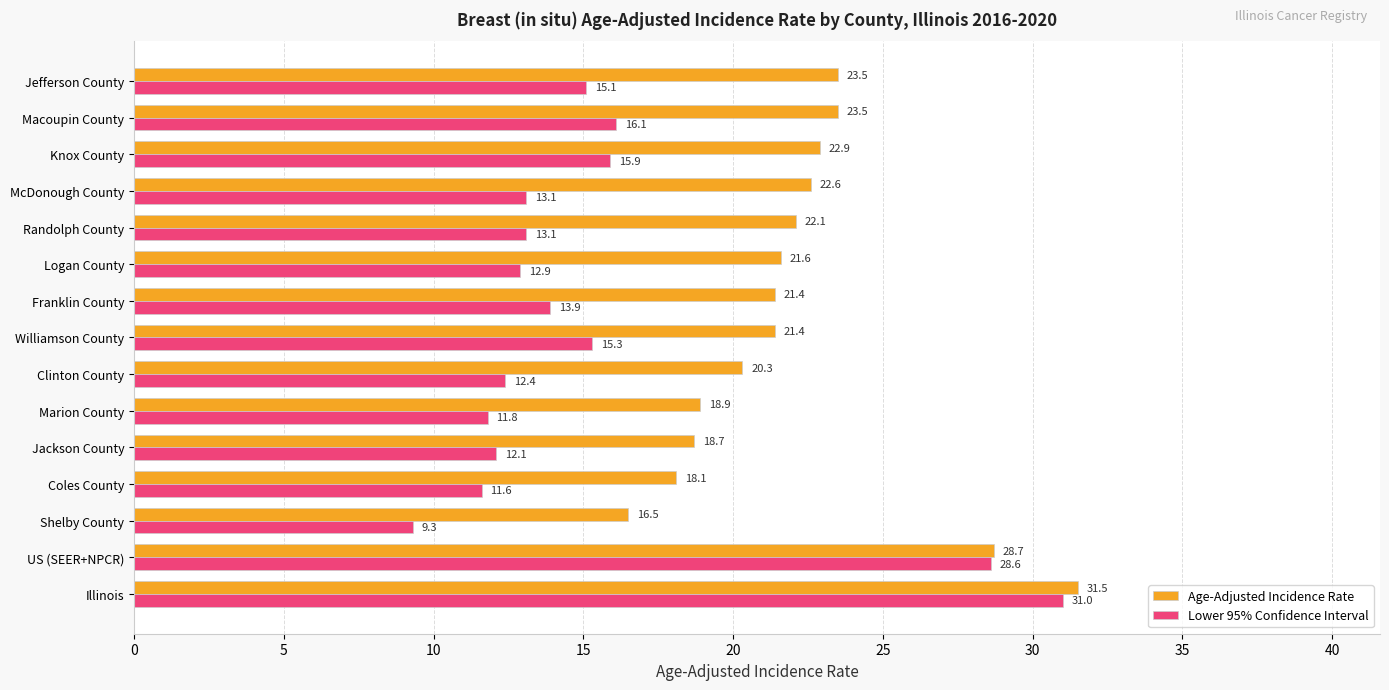

Count the number of categories in the chart.

15